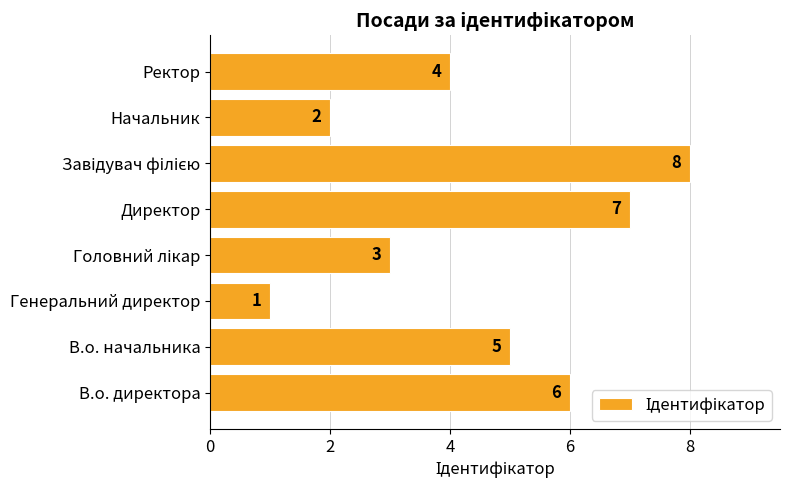

The value at Ректор is 4. True or false?

True